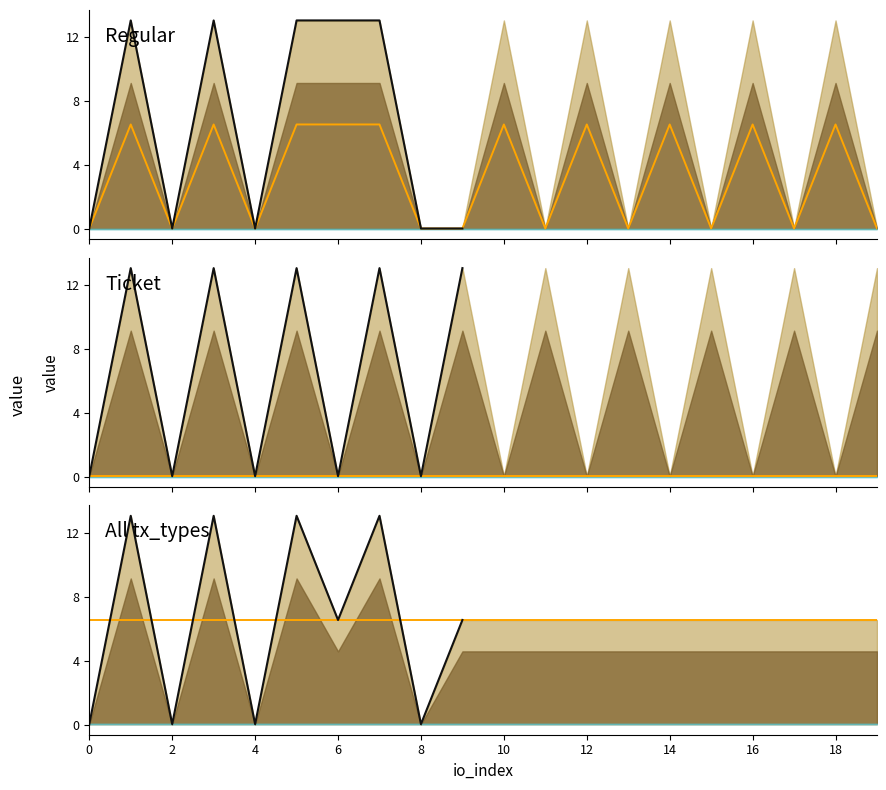

How many intersections are there between median and Ticket?

12